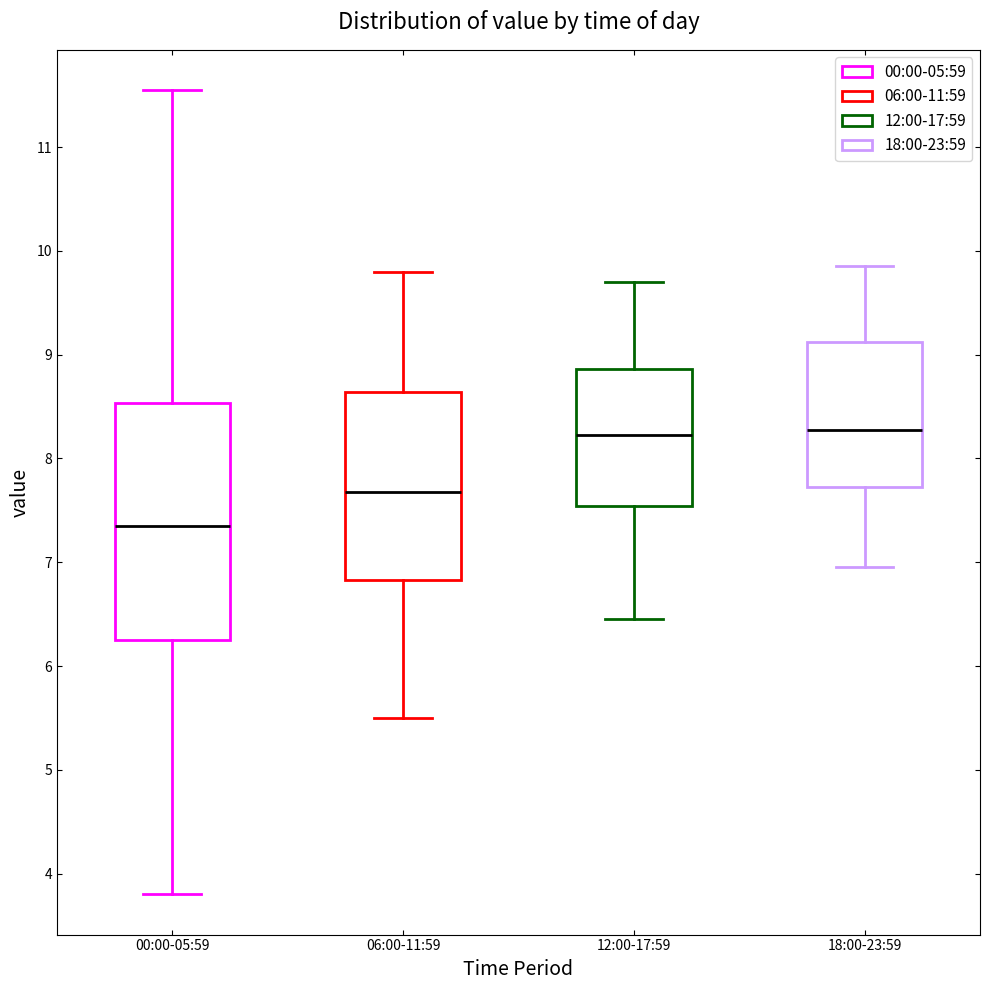

Which box is the tallest, from its lower edge to its upper edge?

00:00-05:59